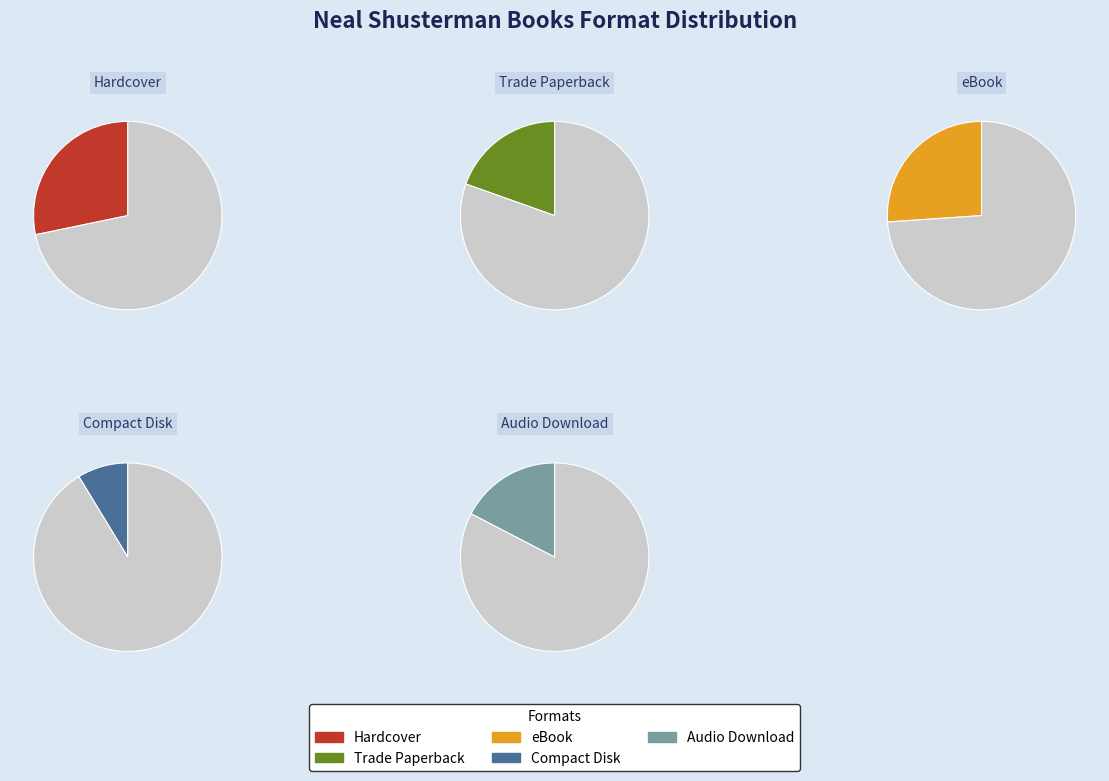

Which slice is the largest?

Hardcover